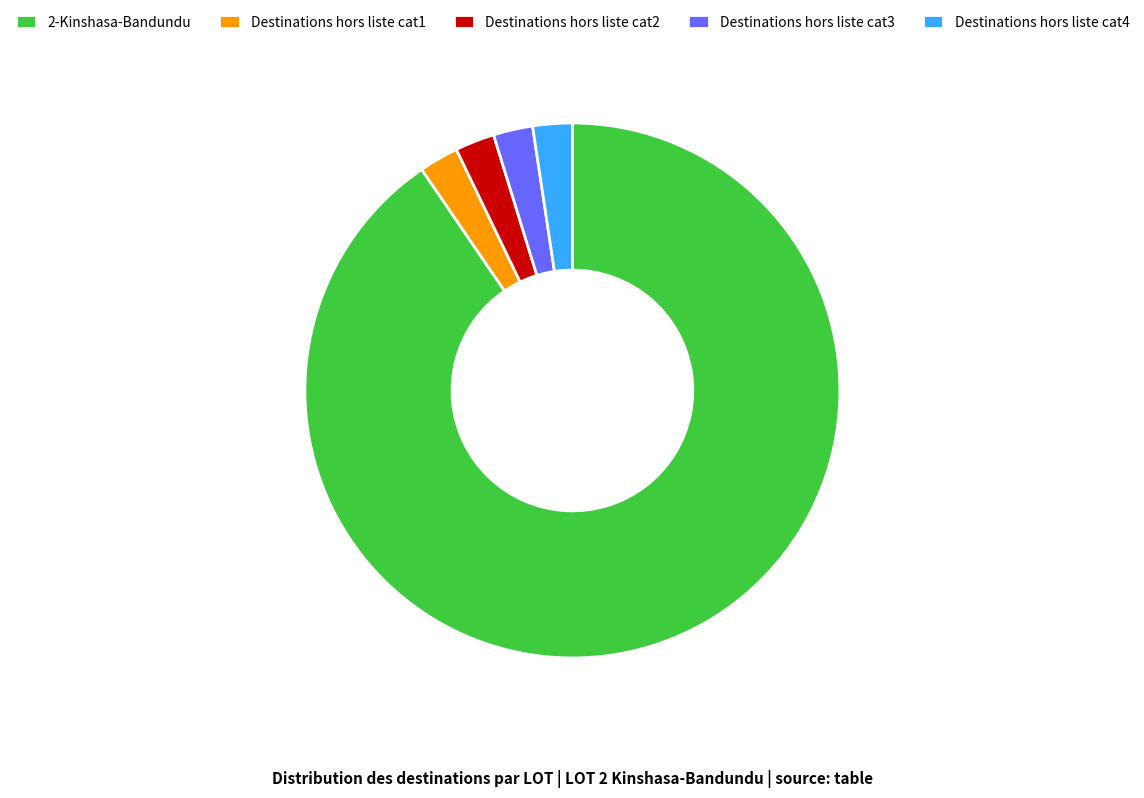

The Destinations hors liste cat4 slice represents 12% of the pie. True or false?

False